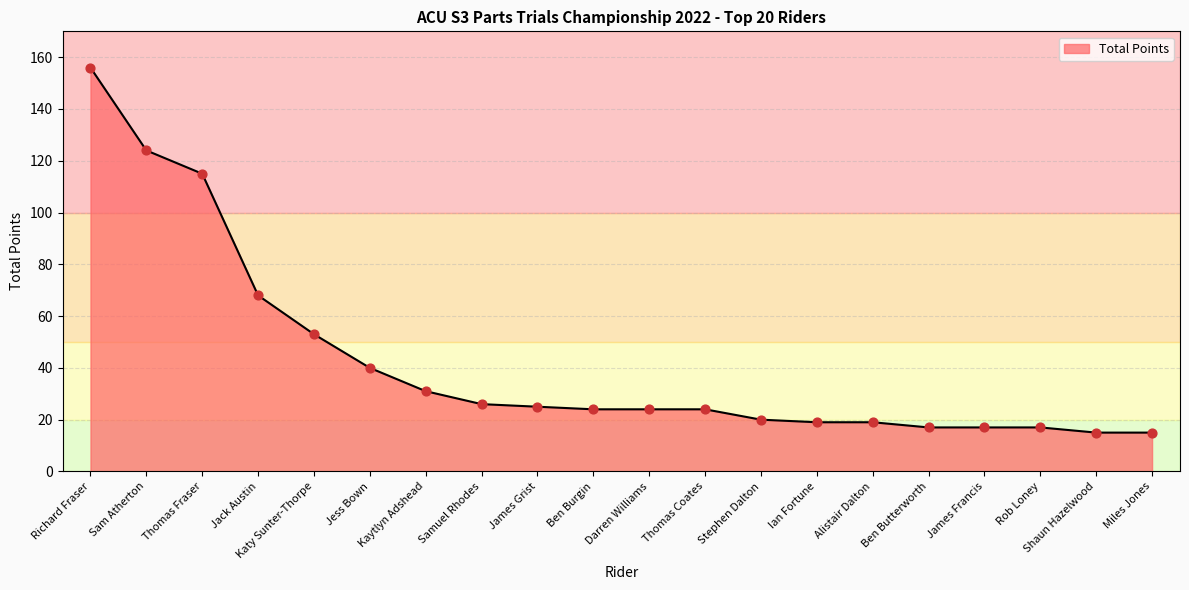

What is the ratio of the value at Ben Butterworth to the value at Thomas Fraser?

0.1